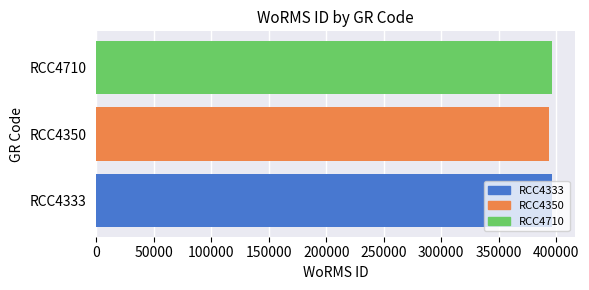

What is the average value?

395647